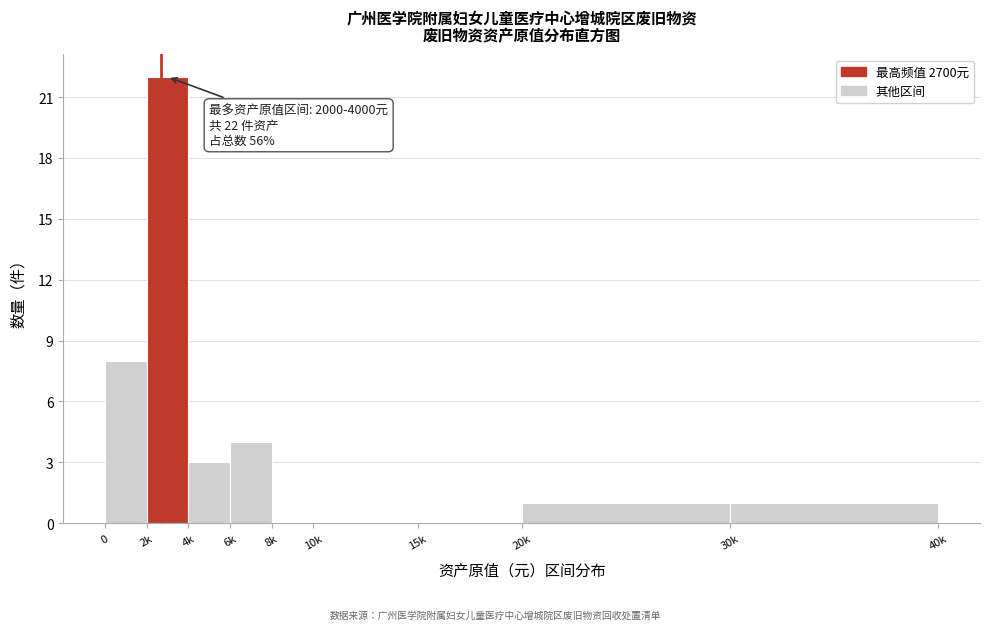

Reading left to right, transcribe all the data shown in this chart.

0=8	2k=22	4k=3	6k=4	8k=0	10k=0	15k=0	20k=1	30k=1